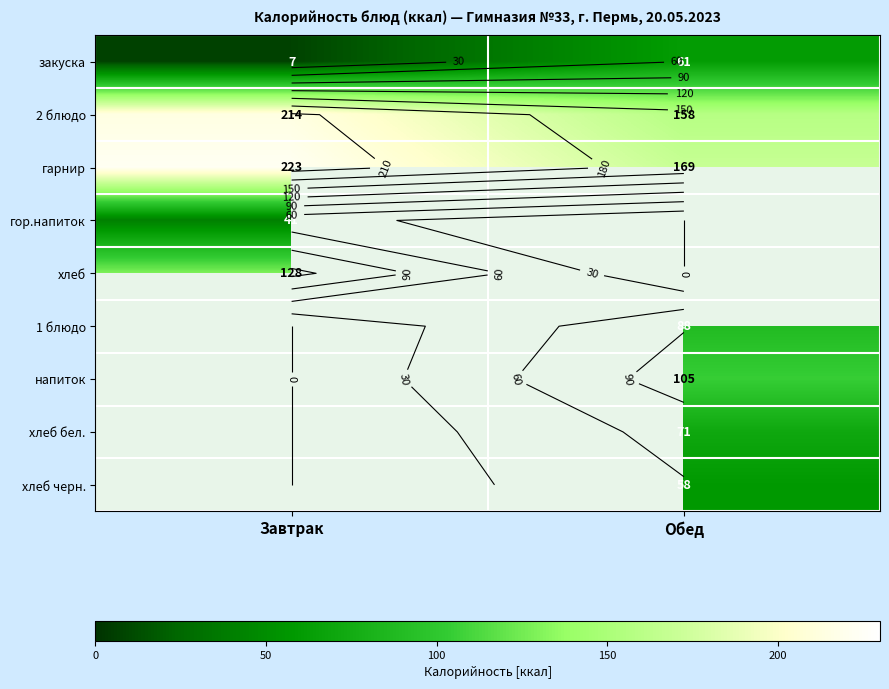

Count the number of data series in this chart.

9